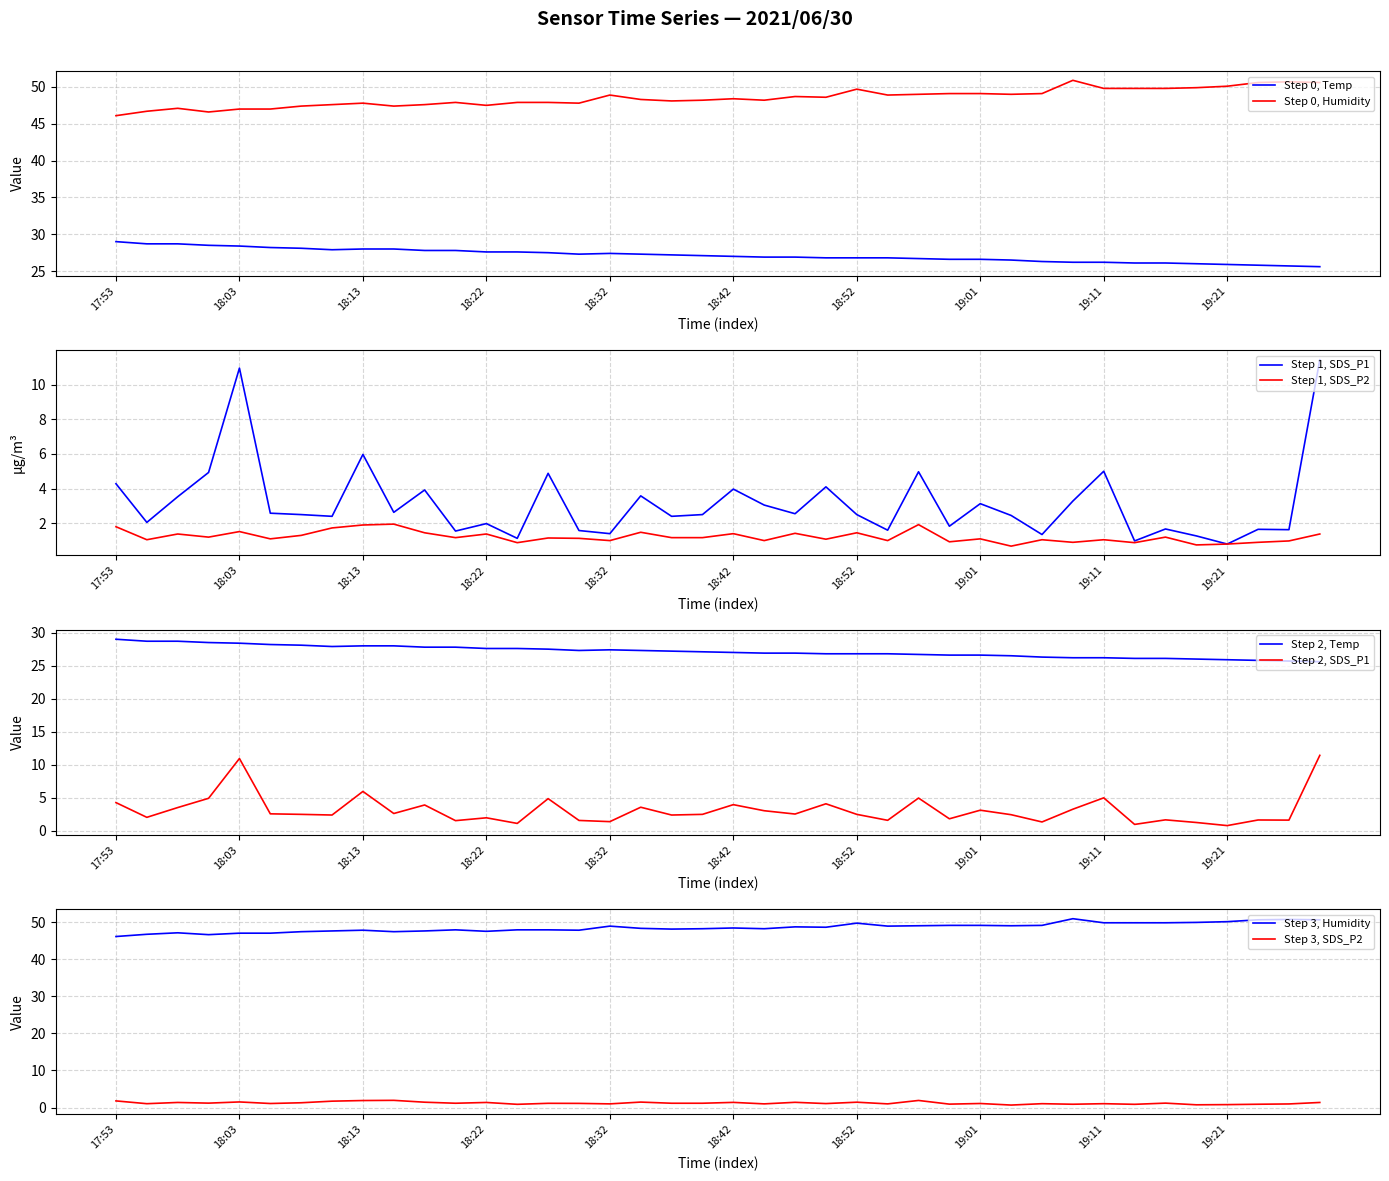

Reading right to left, extract all data points from this chart.

Temp: 19:28=25.6	19:26=25.7	19:23=25.8	19:21=25.9	19:19=26.0	19:16=26.1	19:14=26.1	19:11=26.2	19:09=26.2	19:06=26.3	19:04=26.5	19:01=26.6	18:59=26.6	18:57=26.7	18:54=26.8	18:52=26.8	18:49=26.8	18:47=26.9	18:44=26.9	18:42=27.0	18:40=27.1	18:37=27.2	18:35=27.3	18:32=27.4	18:30=27.3	18:27=27.5	18:25=27.6	18:22=27.6	18:20=27.8	18:18=27.8	18:15=28.0	18:13=28.0	18:10=27.9	18:08=28.1	18:05=28.2	18:03=28.4	18:01=28.5	17:58=28.7	17:56=28.7	17:53=29.0
Humidity: 19:28=50.6	19:26=50.7	19:23=50.6	19:21=50.1	19:19=49.9	19:16=49.8	19:14=49.8	19:11=49.8	19:09=50.9	19:06=49.1	19:04=49.0	19:01=49.1	18:59=49.1	18:57=49.0	18:54=48.9	18:52=49.7	18:49=48.6	18:47=48.7	18:44=48.2	18:42=48.4	18:40=48.2	18:37=48.1	18:35=48.3	18:32=48.9	18:30=47.8	18:27=47.9	18:25=47.9	18:22=47.5	18:20=47.9	18:18=47.6	18:15=47.4	18:13=47.8	18:10=47.6	18:08=47.4	18:05=47.0	18:03=47.0	18:01=46.6	17:58=47.1	17:56=46.7	17:53=46.1
SDS_P1: 19:28=11.4	19:26=1.6	19:23=1.6	19:21=0.8	19:19=1.3	19:16=1.7	19:14=1.0	19:11=5.0	19:09=3.3	19:06=1.4	19:04=2.5	19:01=3.1	18:59=1.8	18:57=5.0	18:54=1.6	18:52=2.5	18:49=4.1	18:47=2.5	18:44=3.0	18:42=4.0	18:40=2.5	18:37=2.4	18:35=3.6	18:32=1.4	18:30=1.6	18:27=4.9	18:25=1.1	18:22=2.0	18:20=1.6	18:18=3.9	18:15=2.6	18:13=6.0	18:10=2.4	18:08=2.5	18:05=2.6	18:03=10.9	18:01=4.9	17:58=3.5	17:56=2.0	17:53=4.3
SDS_P2: 19:28=1.4	19:26=1.0	19:23=0.9	19:21=0.8	19:19=0.8	19:16=1.2	19:14=0.9	19:11=1.1	19:09=0.9	19:06=1.1	19:04=0.7	19:01=1.1	18:59=0.9	18:57=1.9	18:54=1.0	18:52=1.4	18:49=1.1	18:47=1.4	18:44=1.0	18:42=1.4	18:40=1.2	18:37=1.2	18:35=1.5	18:32=1.0	18:30=1.1	18:27=1.1	18:25=0.9	18:22=1.4	18:20=1.2	18:18=1.4	18:15=1.9	18:13=1.9	18:10=1.7	18:08=1.3	18:05=1.1	18:03=1.5	18:01=1.2	17:58=1.4	17:56=1.1	17:53=1.8